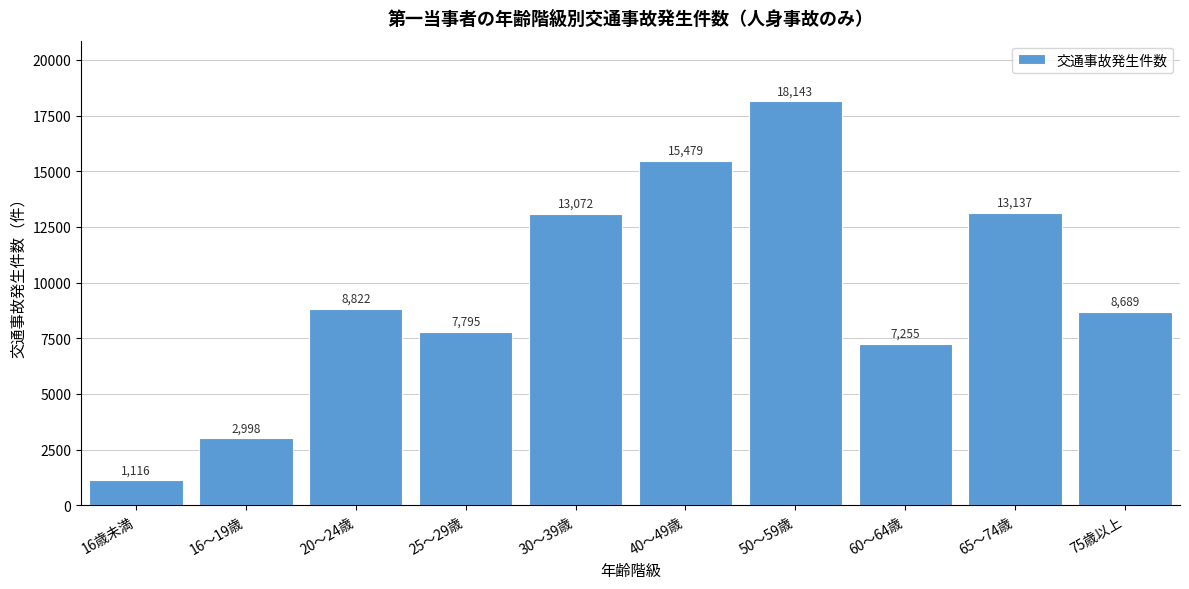

Reading left to right, extract all data points from this chart.

16歳未満=1116	16～19歳=2998	20～24歳=8822	25～29歳=7795	30～39歳=13072	40～49歳=15479	50～59歳=18143	60～64歳=7255	65～74歳=13137	75歳以上=8689